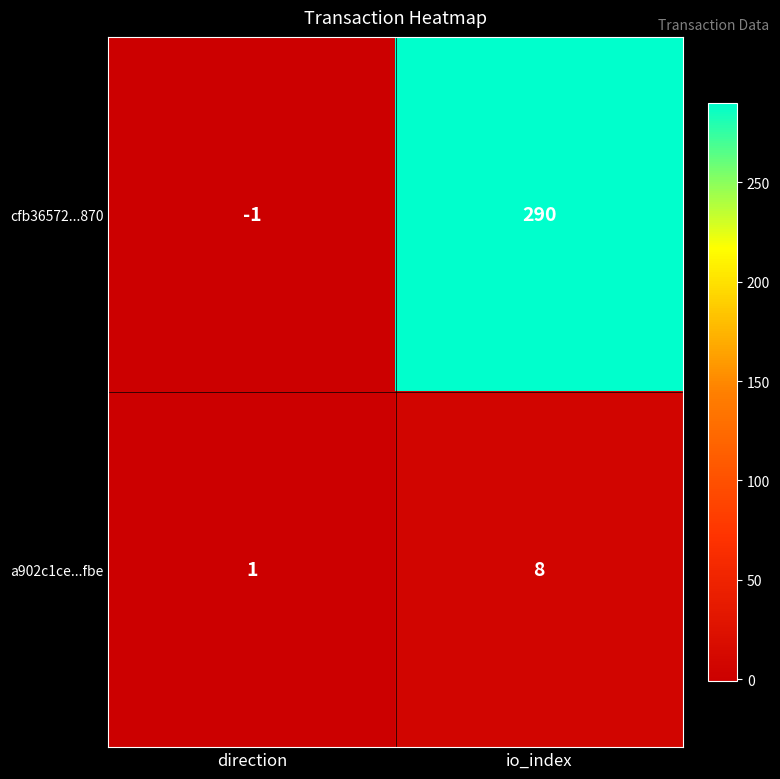

What is the sum of all a902c1ce...fbe values?

9